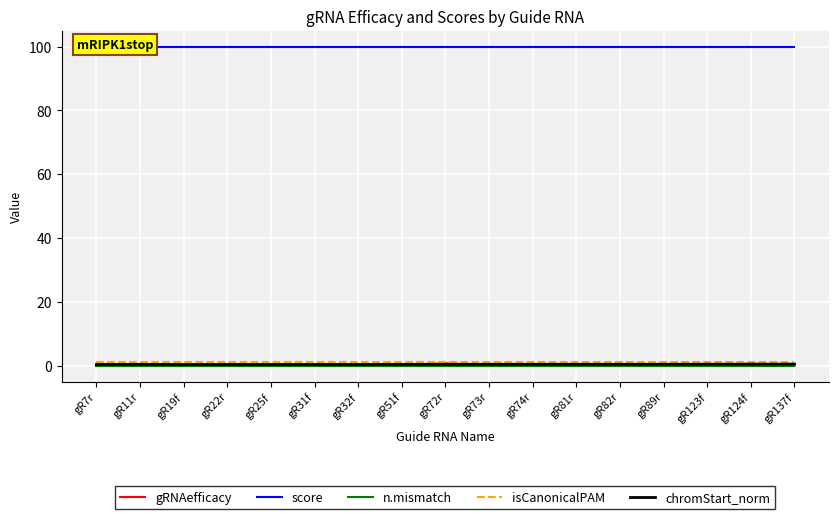

True or false: chromStart_norm and isCanonicalPAM intersect in this chart.

False